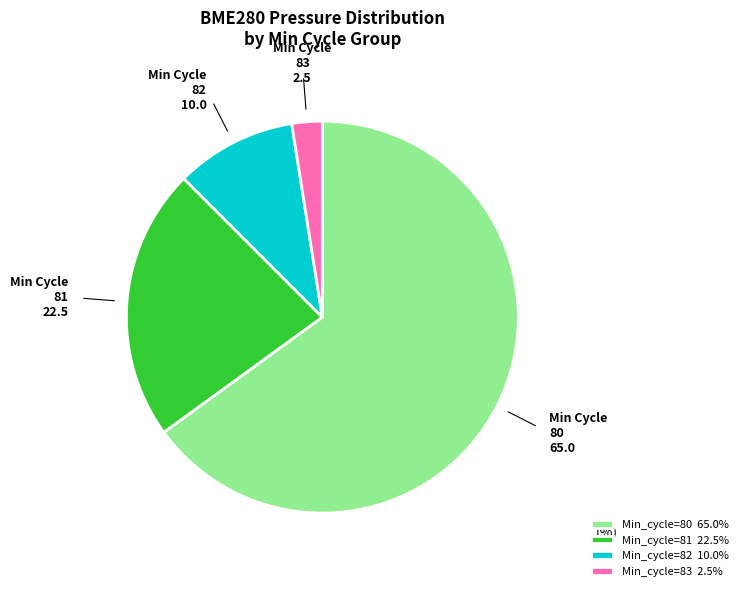

Combined, do Min_cycle=81 22.5% and Min_cycle=83 2.5% account for over 50%?

No